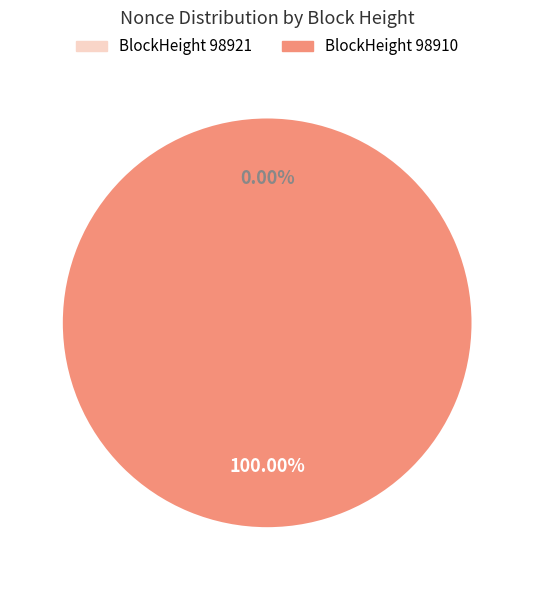

Count the number of slices in the pie.

2